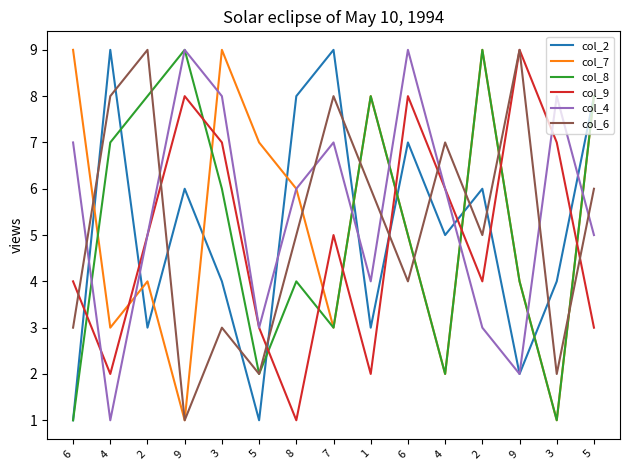

Does the chart have visible grid lines?

No